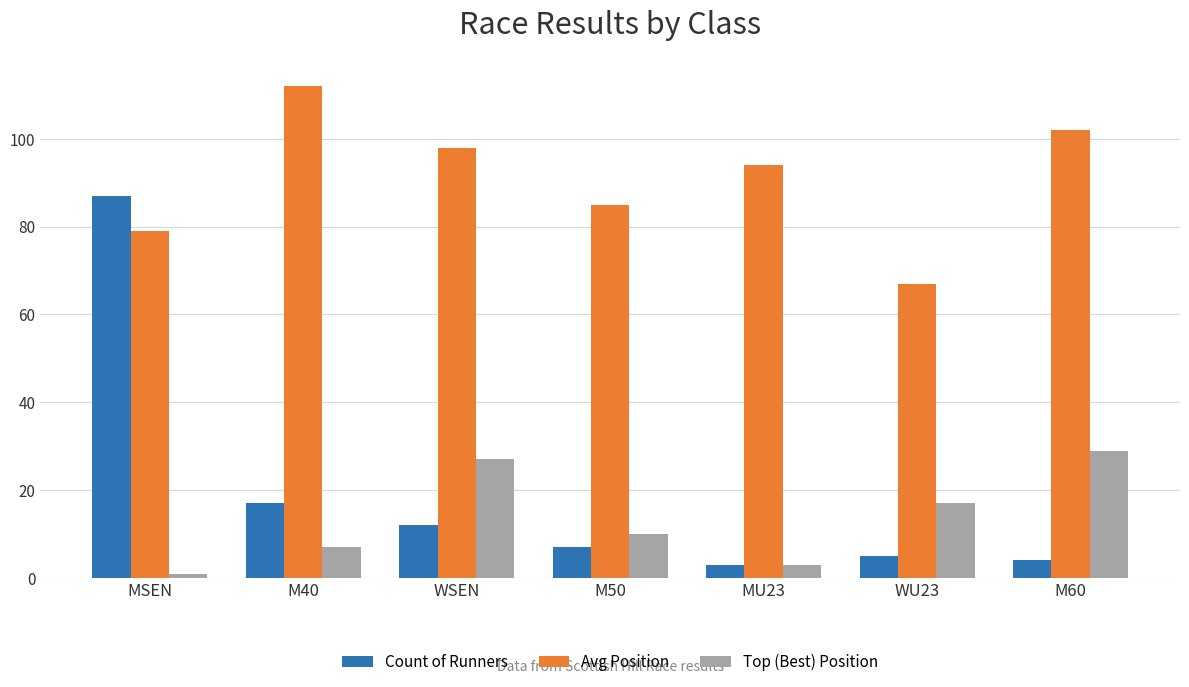

What is the average value of the Top (Best) Position series?

13